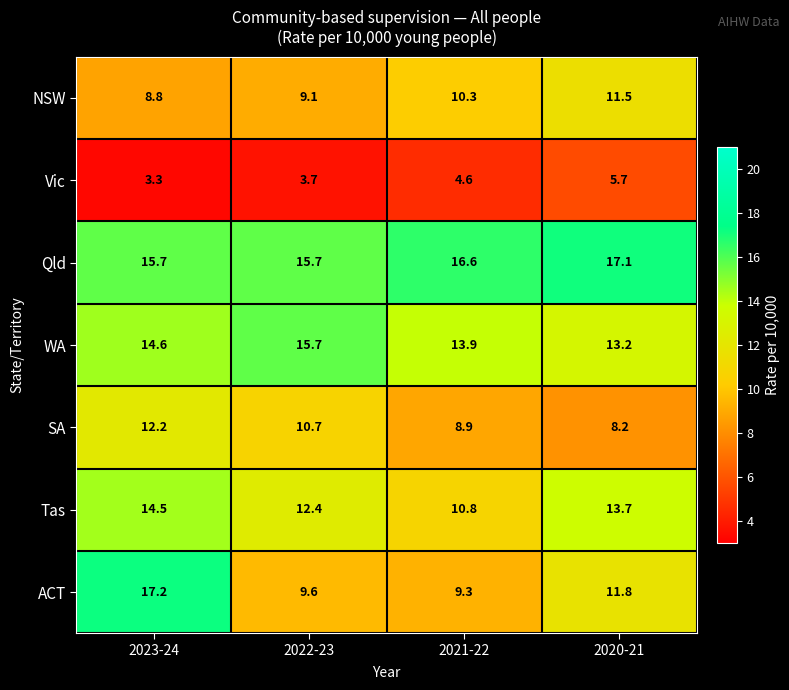

The value of Tas at 2023-24 is 14.5. True or false?

True